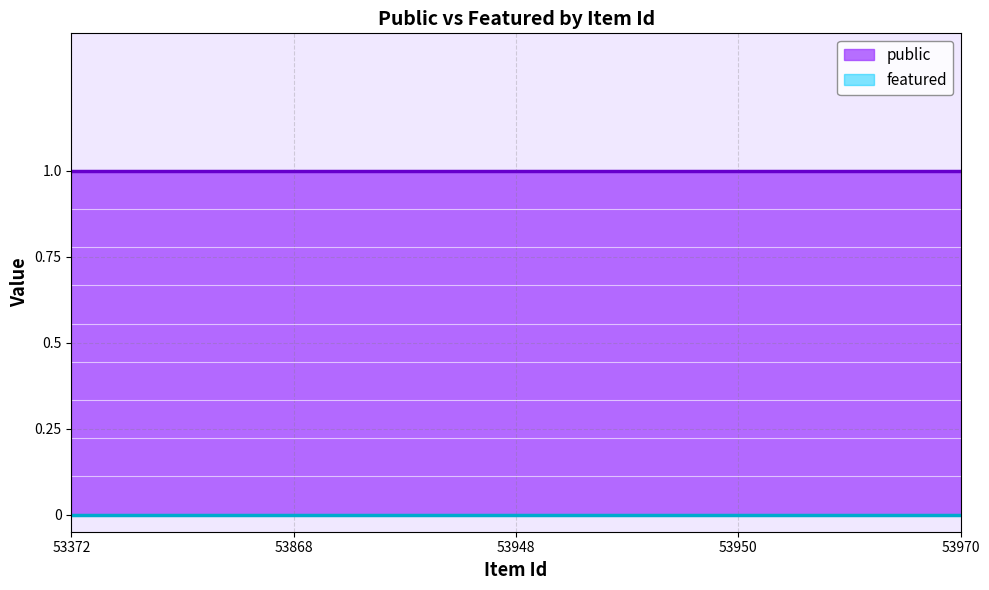

Which series has the largest range (max minus min)?

public